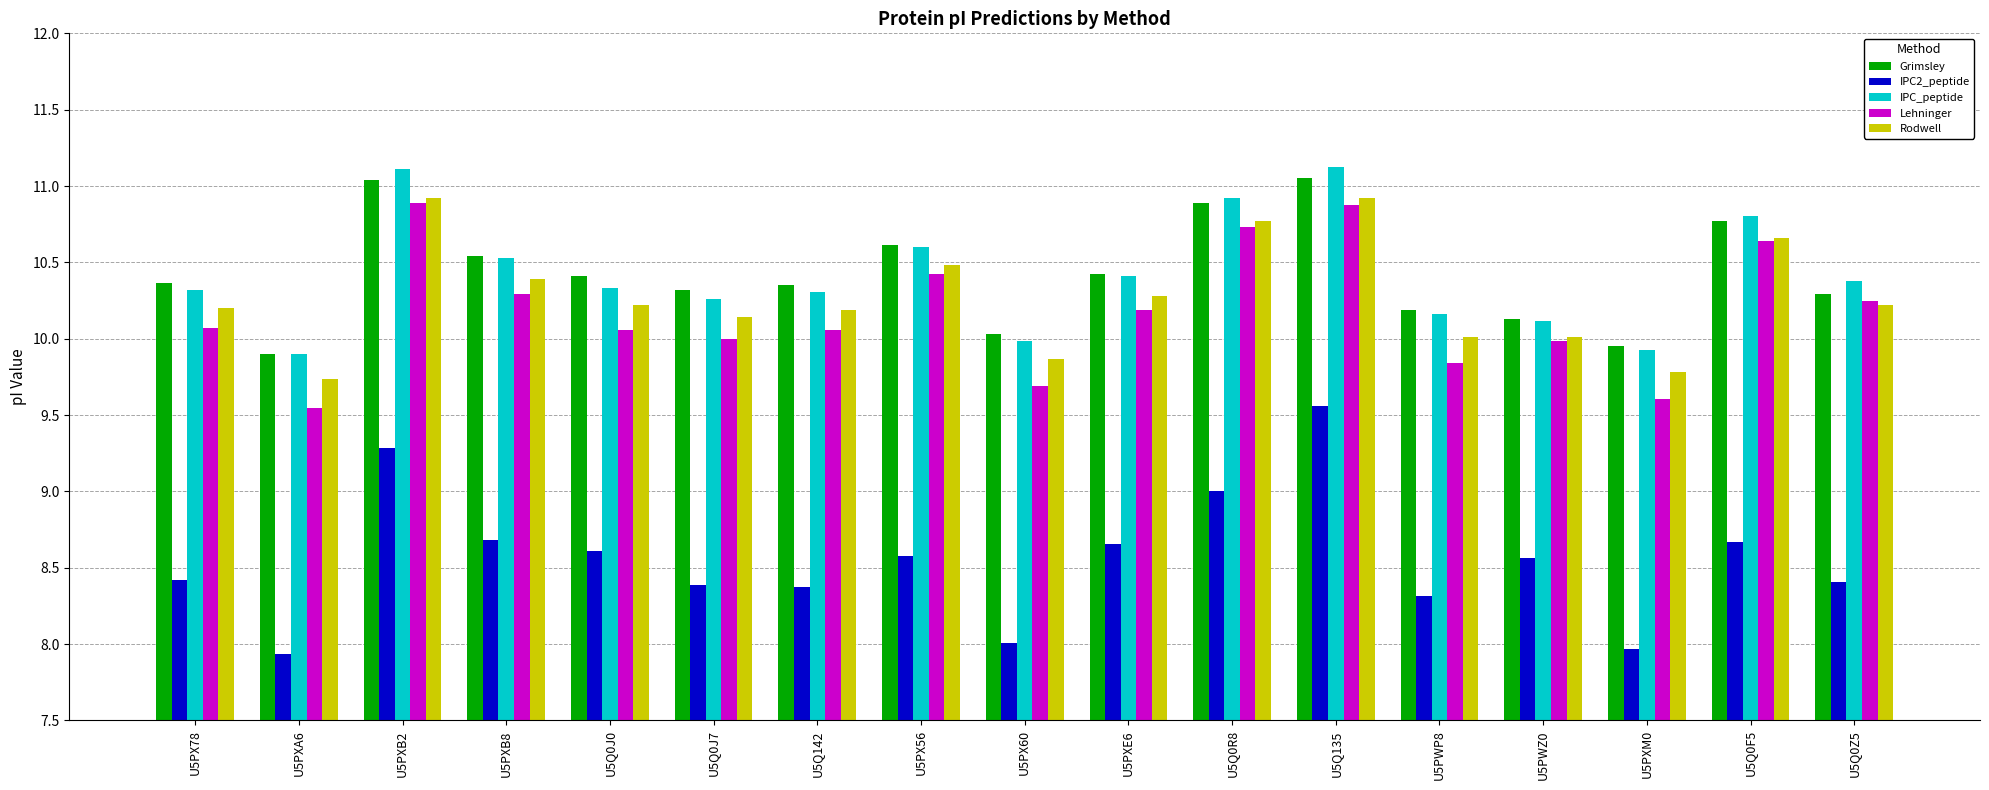

What are all the series names shown in the legend?

Grimsley, IPC2_peptide, IPC_peptide, Lehninger, Rodwell